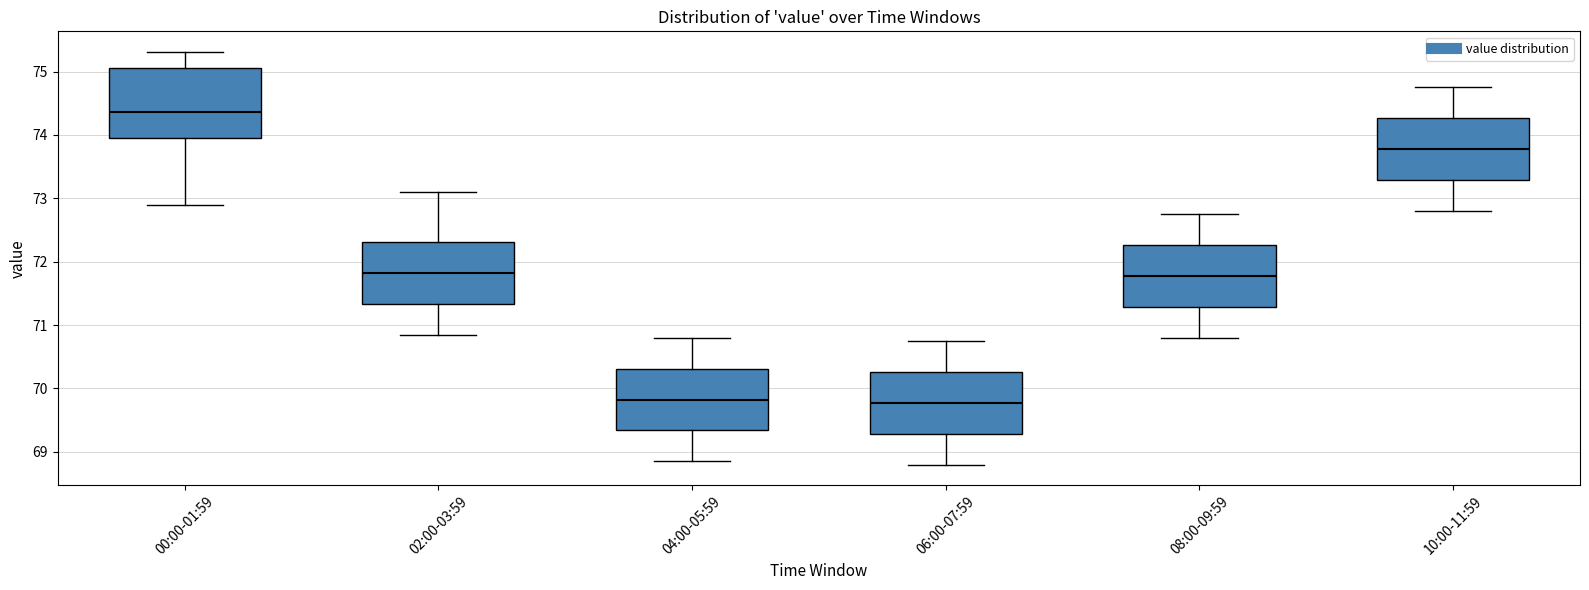

Where is the lower edge of the box for 00:00-01:59 on the y-axis? The values are not printed on the chart, so give them approximately, as read against the axis.

73.9